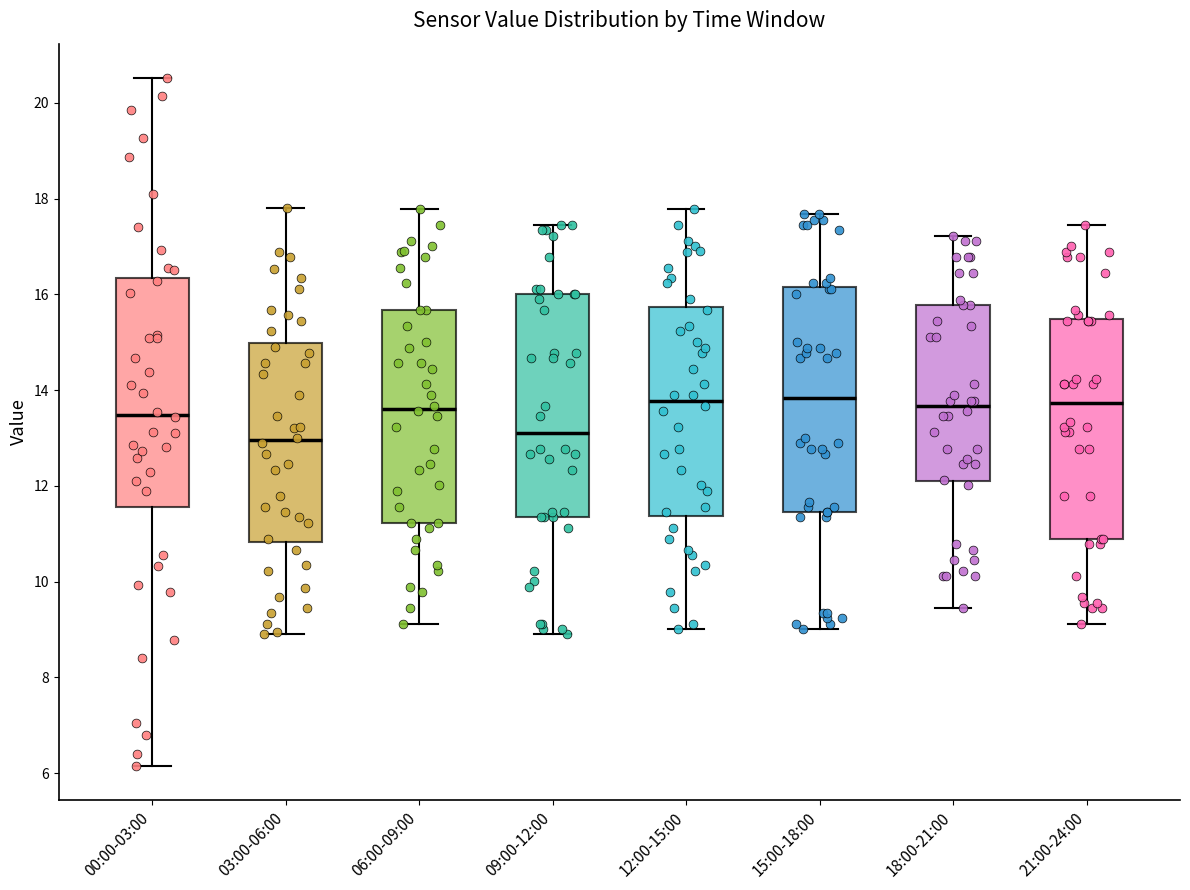

Reading left to right, read every box against the y-axis: the position of its median line, the range the box covers, and the ends of its whiskers. The values are not printed on the chart, so give them approximately, as read against the axis.

00:00-03:00: median 13.4, box 11.6 to 16.4, whiskers 6.2 to 20.6
03:00-06:00: median 13.0, box 10.8 to 15.0, whiskers 9.0 to 17.8
06:00-09:00: median 13.6, box 11.2 to 15.6, whiskers 9.2 to 17.8
09:00-12:00: median 13.2, box 11.4 to 16.0, whiskers 9.0 to 17.4
12:00-15:00: median 13.8, box 11.4 to 15.8, whiskers 9.0 to 17.8
15:00-18:00: median 13.8, box 11.4 to 16.2, whiskers 9.0 to 17.6
18:00-21:00: median 13.6, box 12.0 to 15.8, whiskers 9.4 to 17.2
21:00-24:00: median 13.8, box 10.8 to 15.4, whiskers 9.2 to 17.4